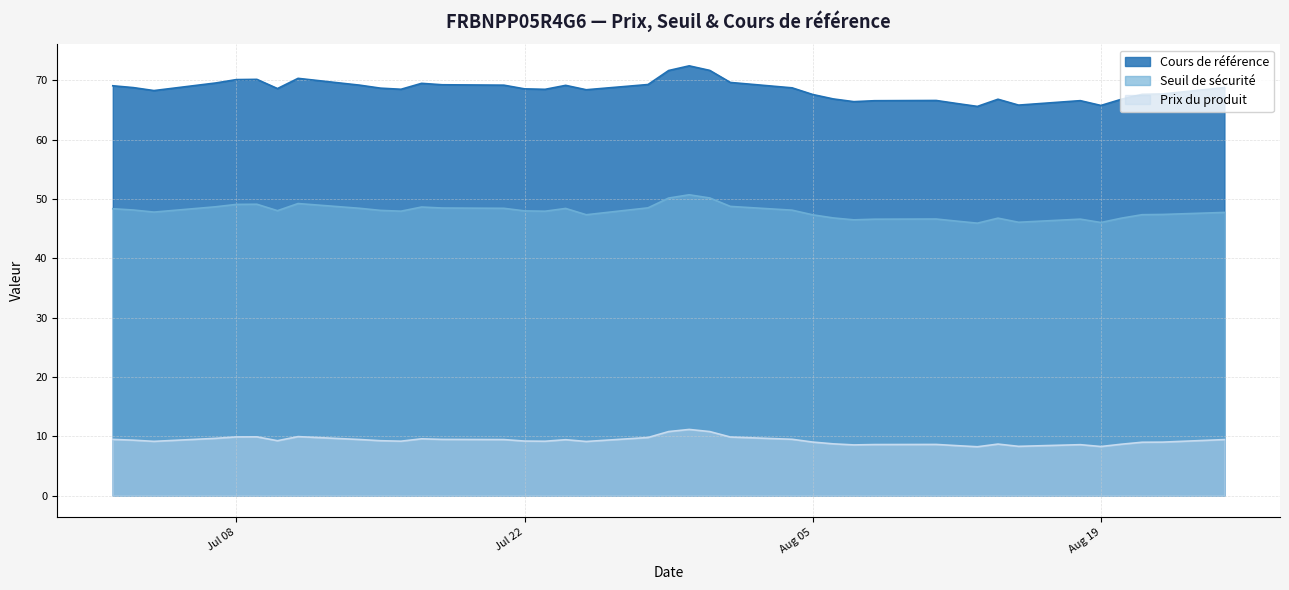

What is the spread (max minus min) of values at 2025-08-21?

58.7